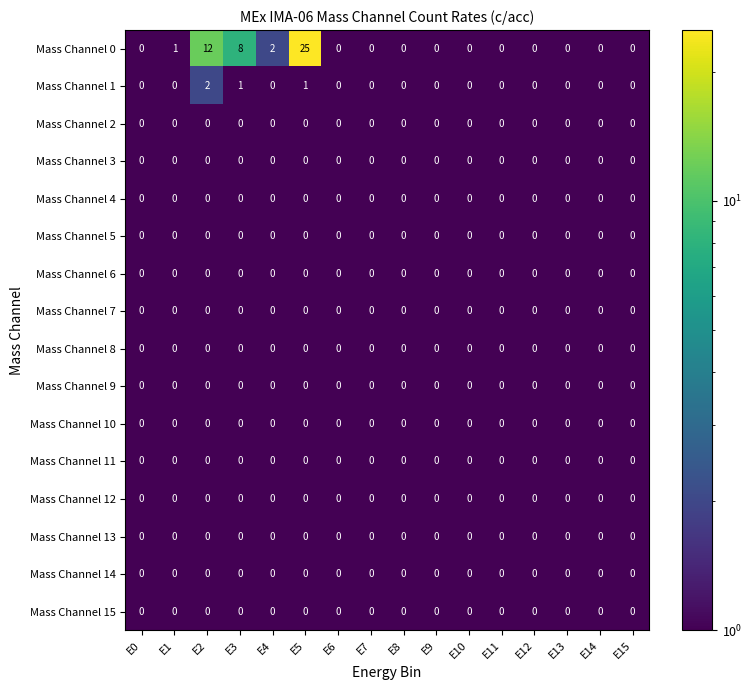

Which series has the largest range (max minus min)?

Mass Channel 0